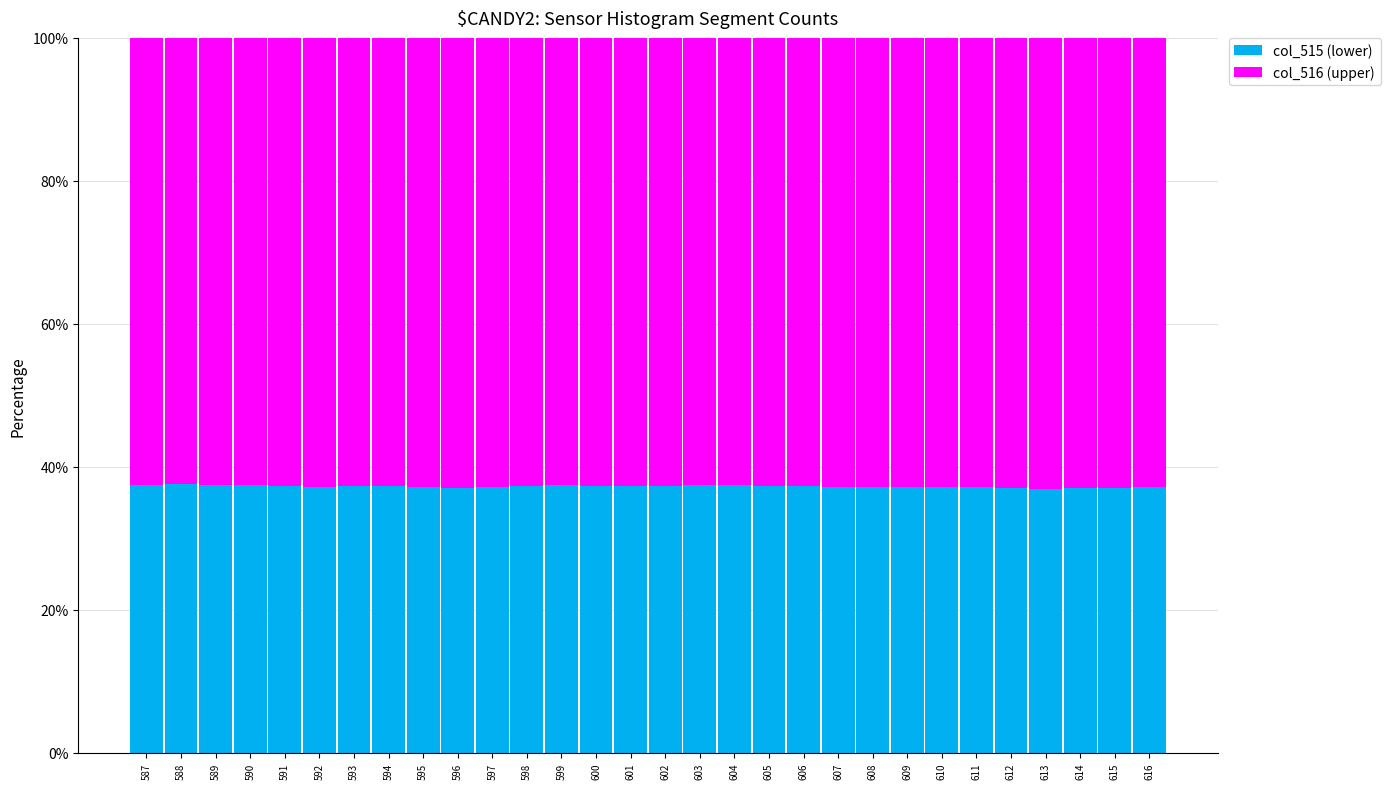

What is the total value across all series at 606?

100.0